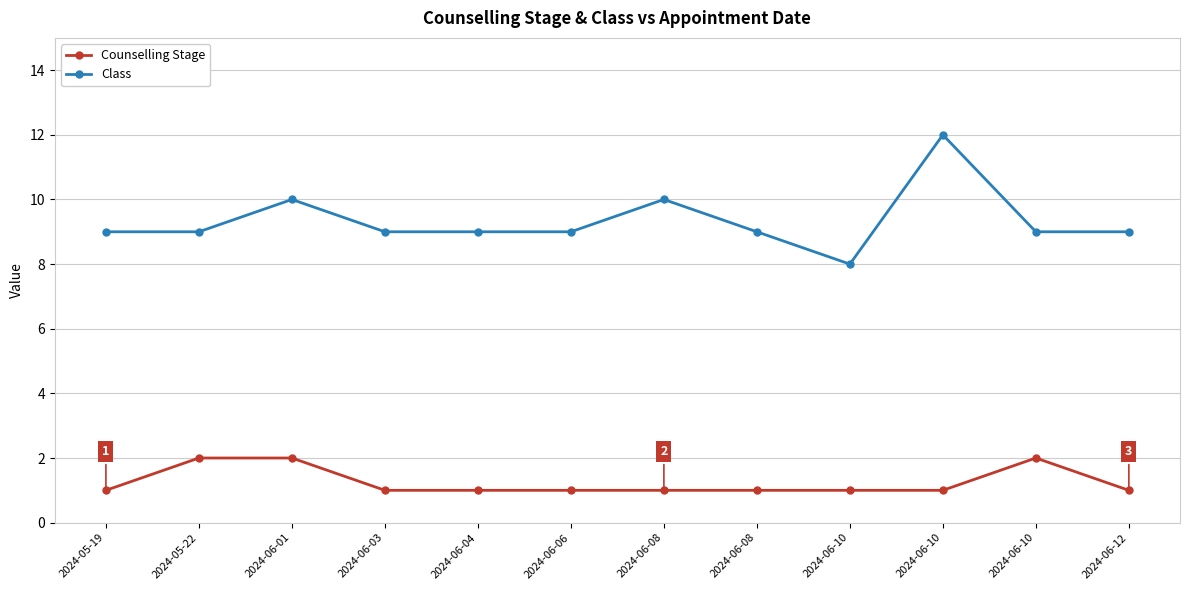

How many Counselling Stage values are between 1 and 2?

12